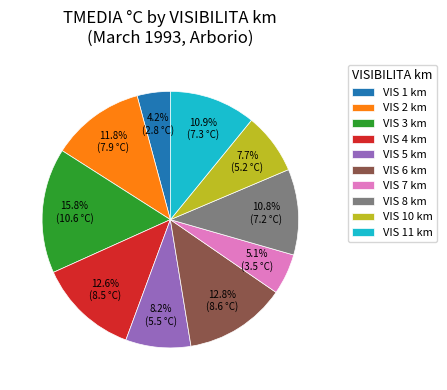

Between VIS 5 km and VIS 8 km, which is larger?

VIS 8 km